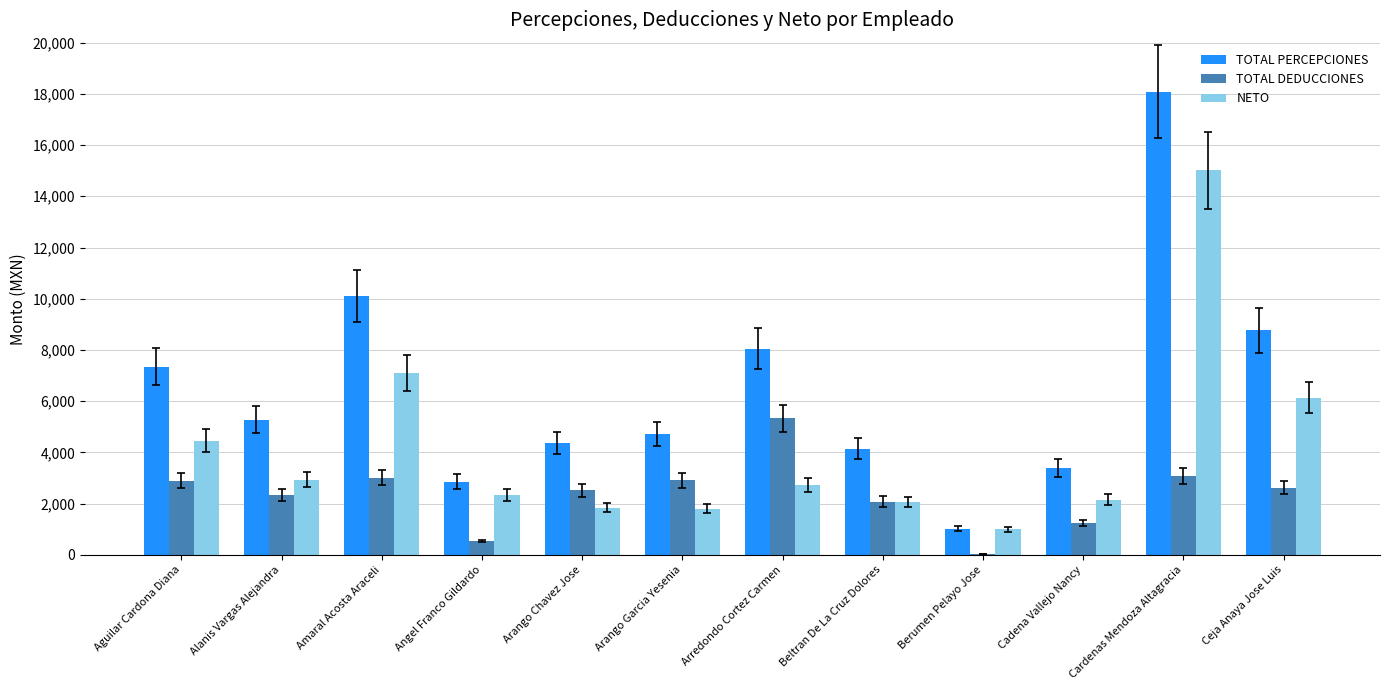

True or false: NETO has a value of 15014.4 at Cardenas Mendoza Altagracia.

True